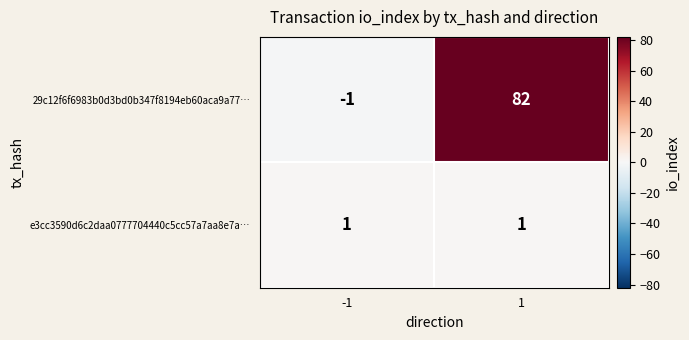

What is the difference between the 29c12f6f6983b0d3bd0b347f8194eb60aca9a77… values at -1 and 1?

83